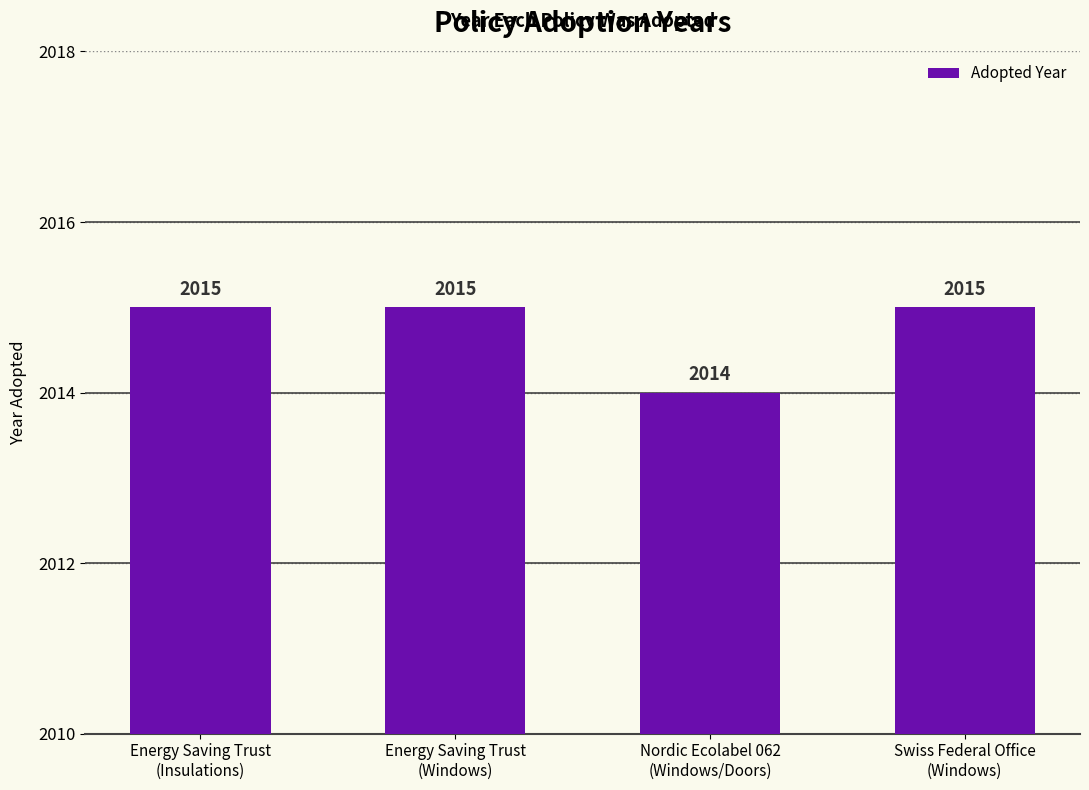

Reading right to left, extract all data points from this chart.

2015	2014	2015	2015